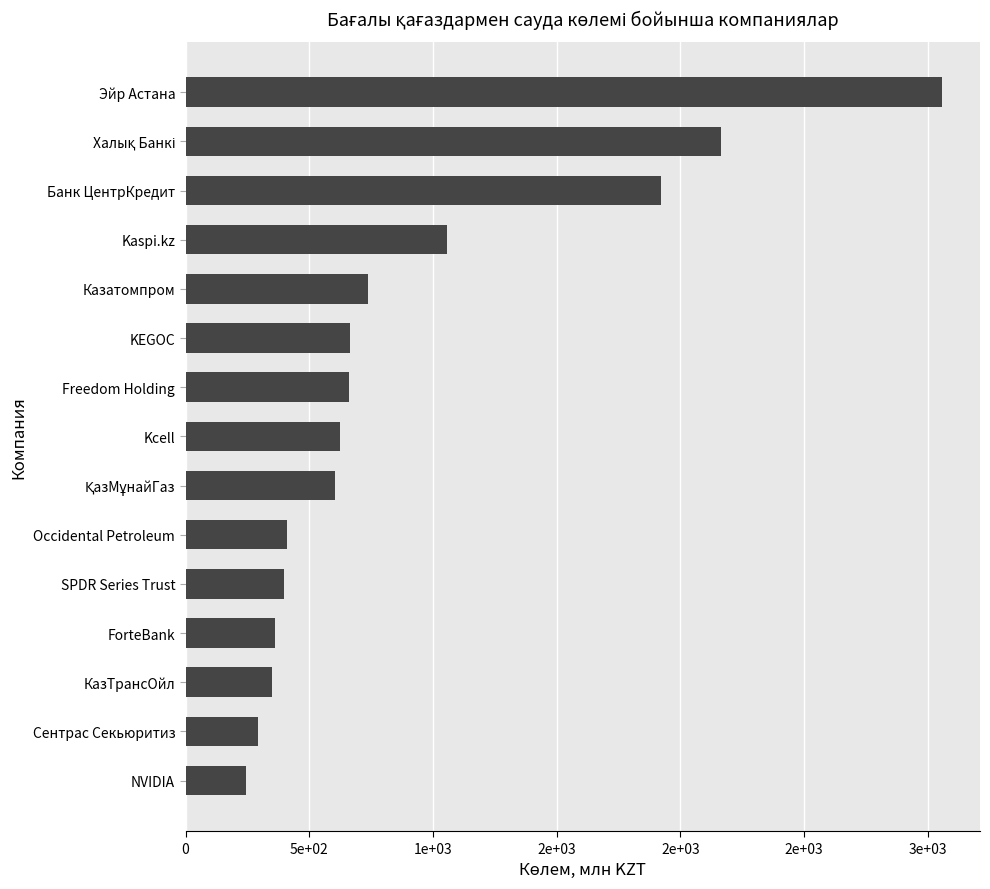

Does the chart contain any negative values?

No